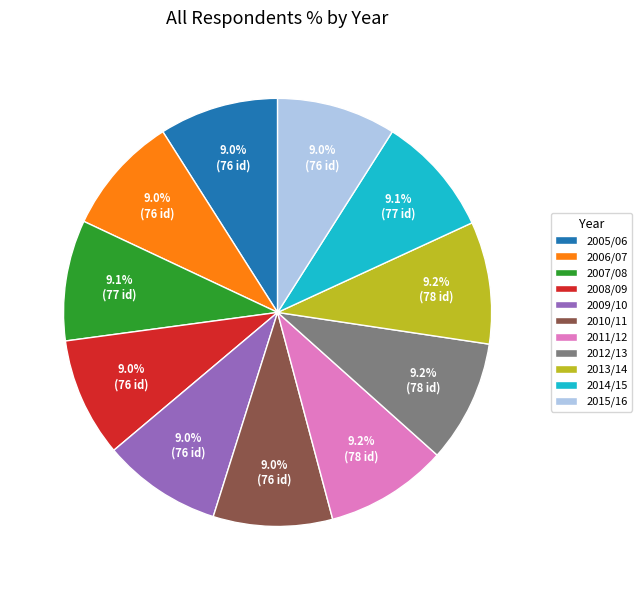

Does 2009/10 account for over 50% of the chart?

No